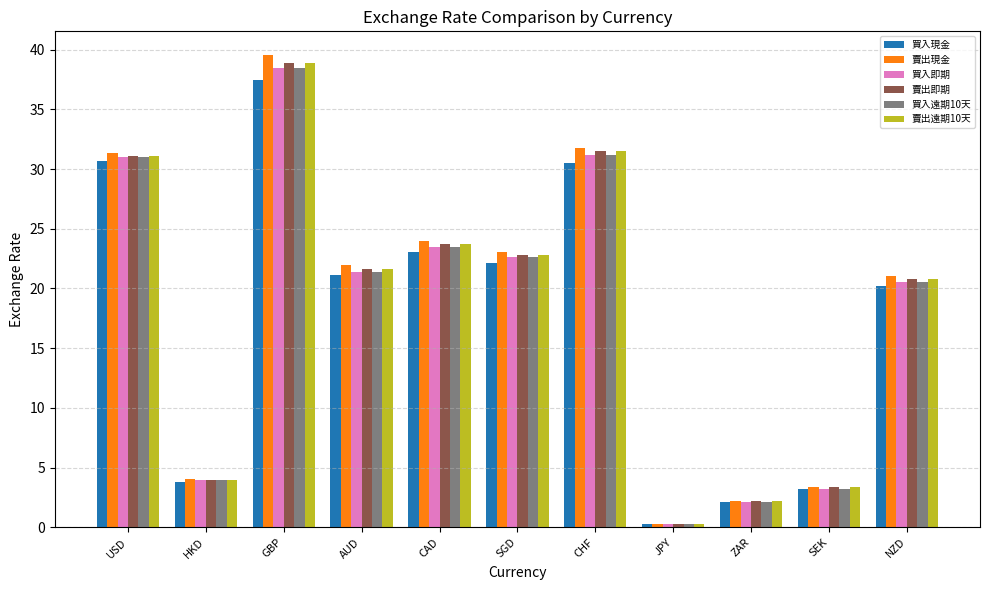

What is the difference between the 賣出現金 values at AUD and USD?

9.4